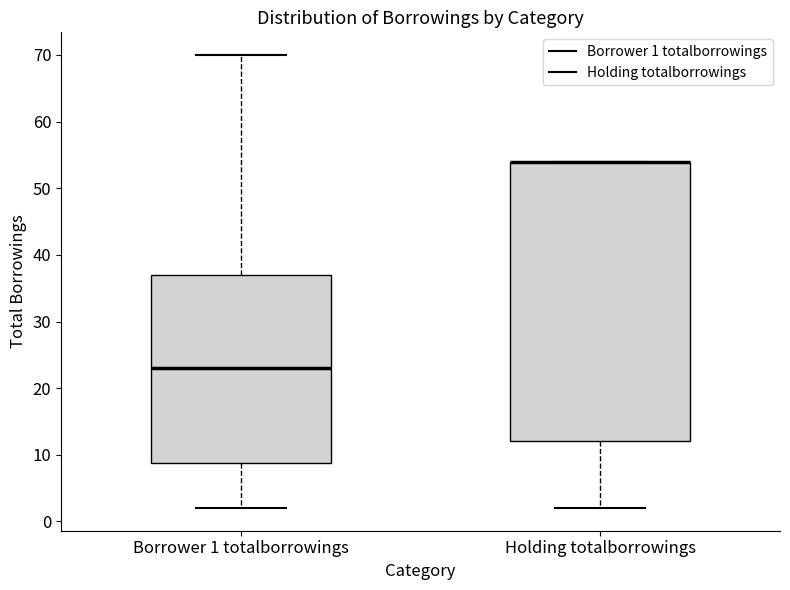

Comparing the boxes themselves (not the whiskers), which one is the tallest?

Holding totalborrowings